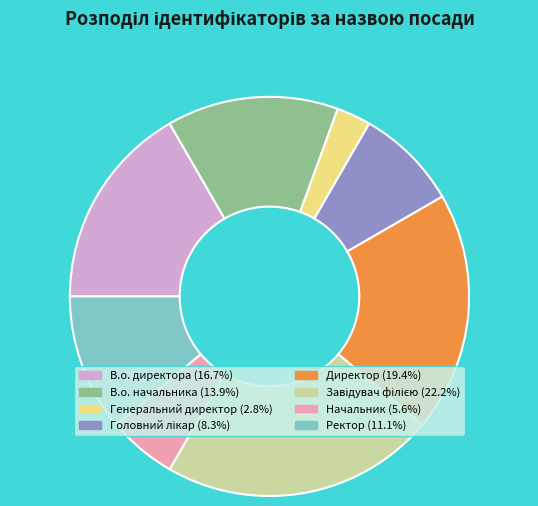

Count the number of slices in the pie.

8